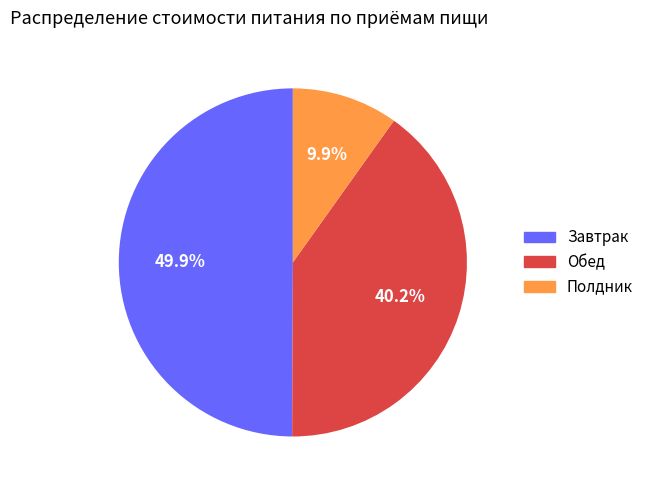

To the nearest percent, what is the average slice percentage?

33%